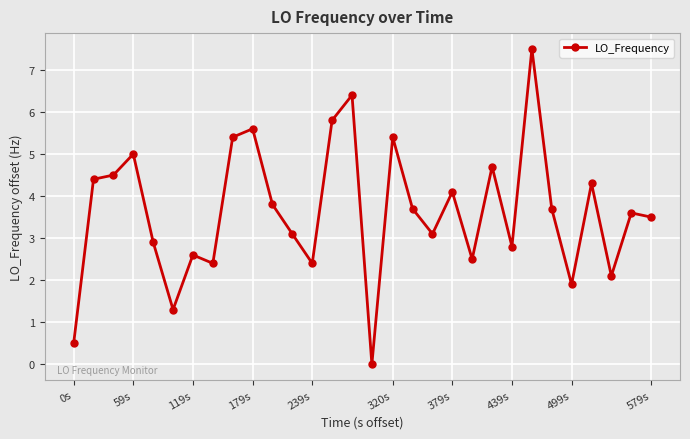

How many values are below 3?

11